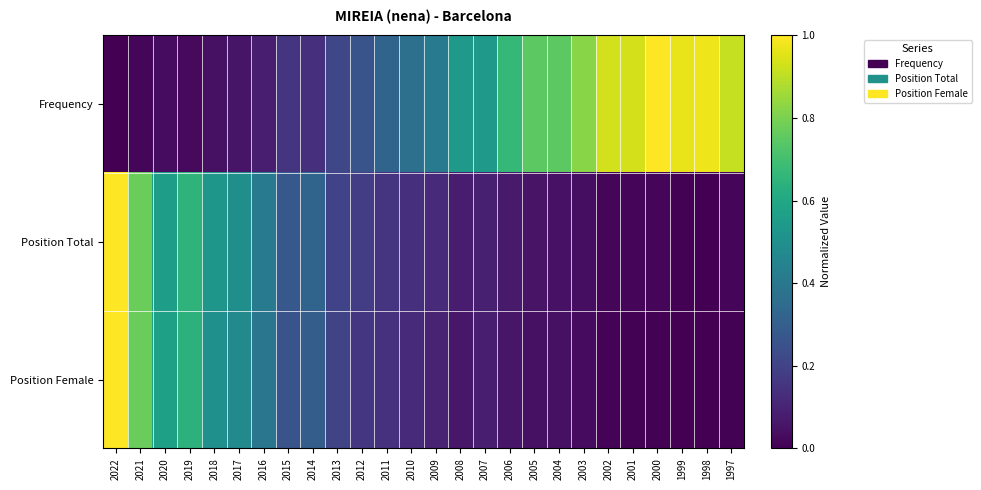

What is the total value across all series at 2010?

0.6